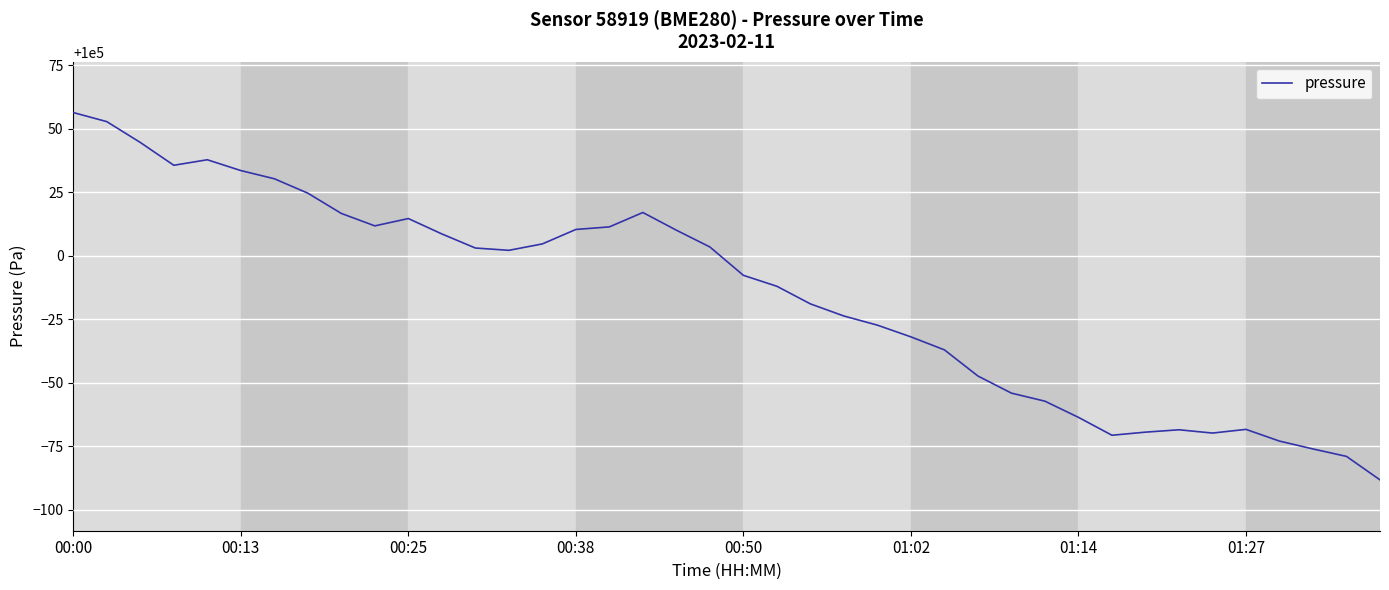

What is the maximum value shown in the chart?

100056.3